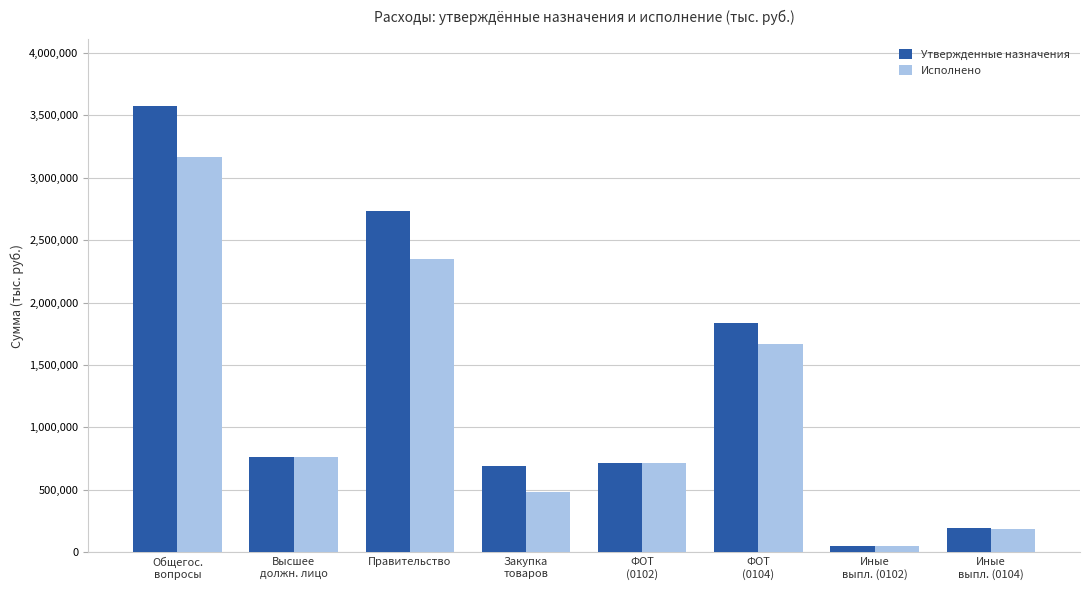

Which label corresponds to the largest value in the chart?

Общегос.
вопросы